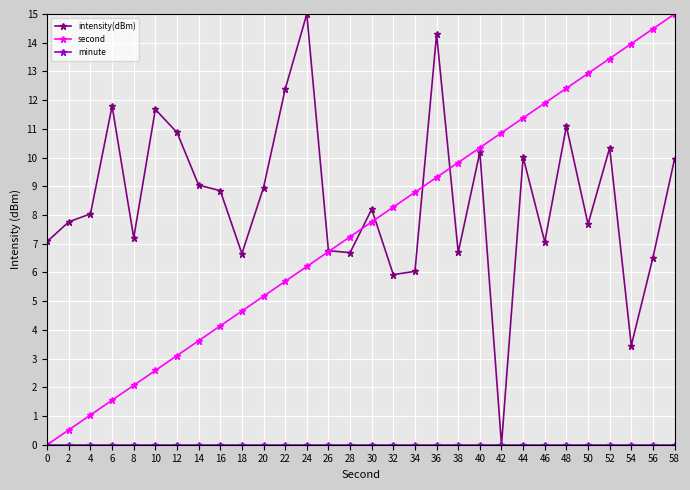

Which series changed the most between 48 and 54?

intensity(dBm)